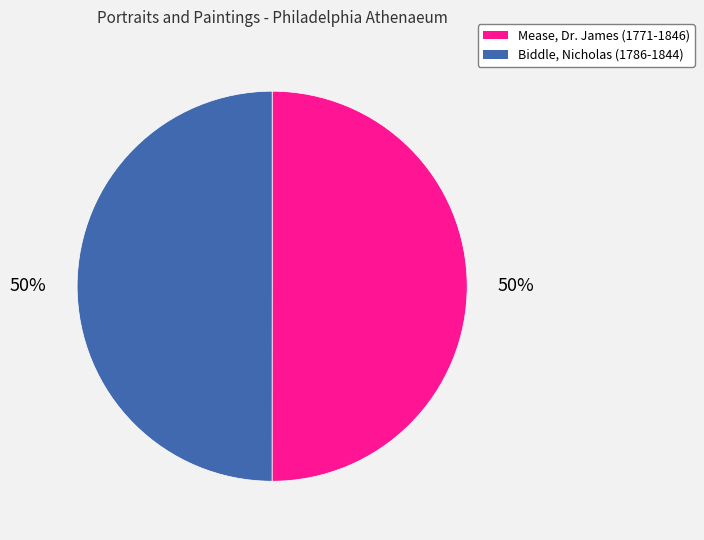

Combined, do Mease, Dr. James (1771-1846) and Biddle, Nicholas (1786-1844) account for over 50%?

Yes